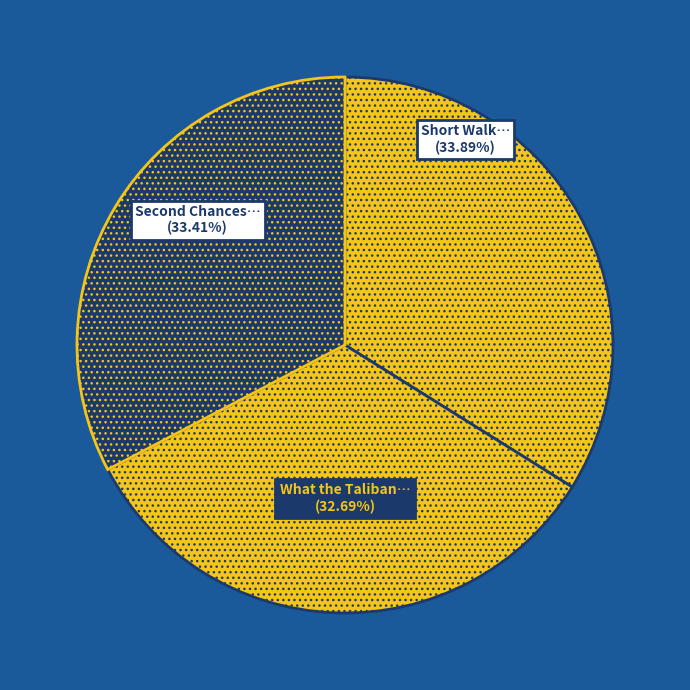

Count the number of slices in the pie.

3